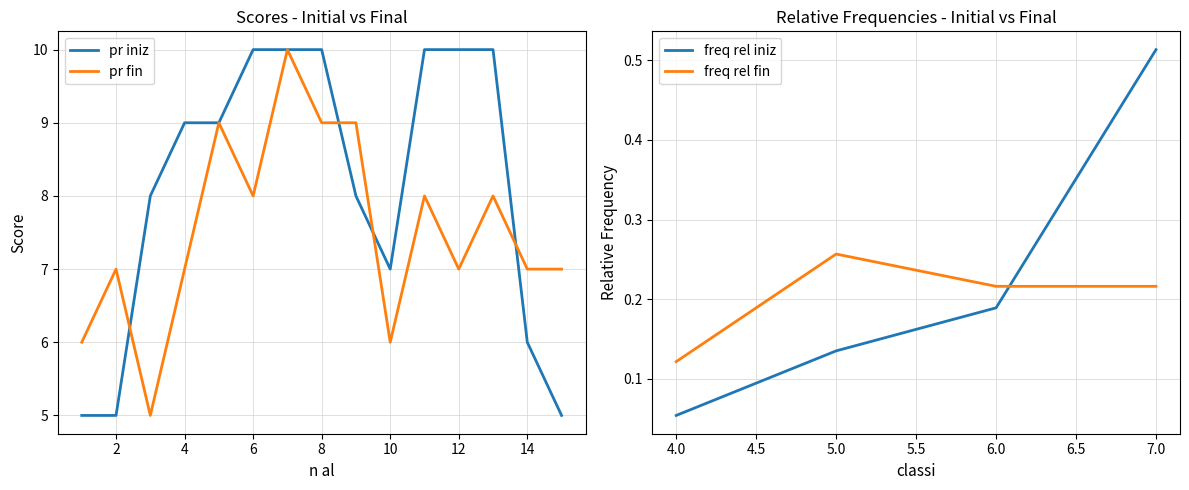

How many values in the pr iniz series exceed 9?

6